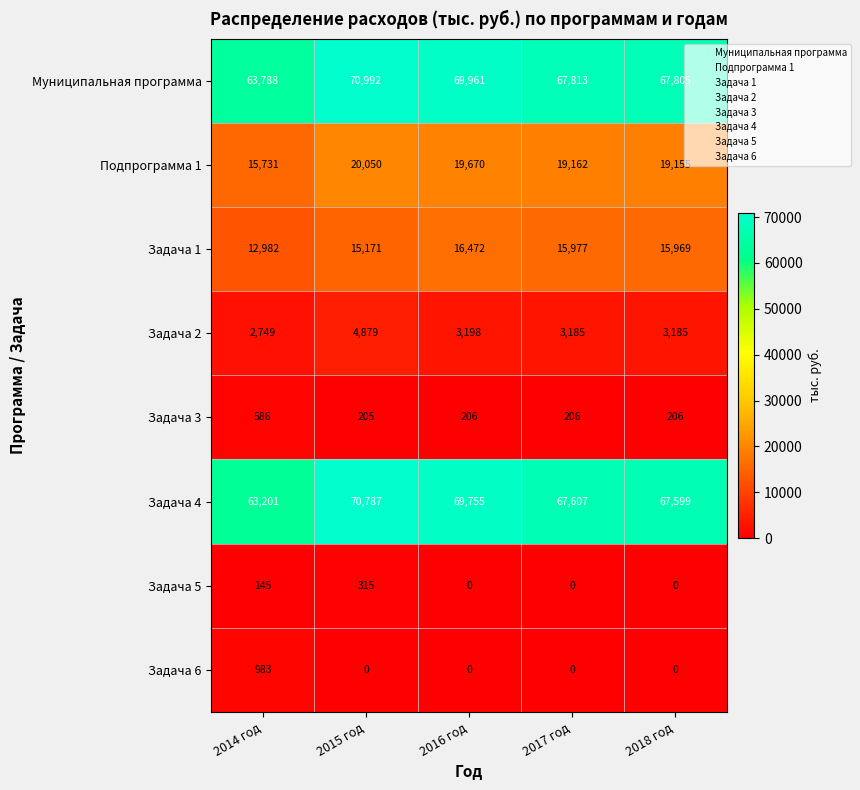

Between 2015 год and 2018 год, which series saw the biggest shift?

Задача 4